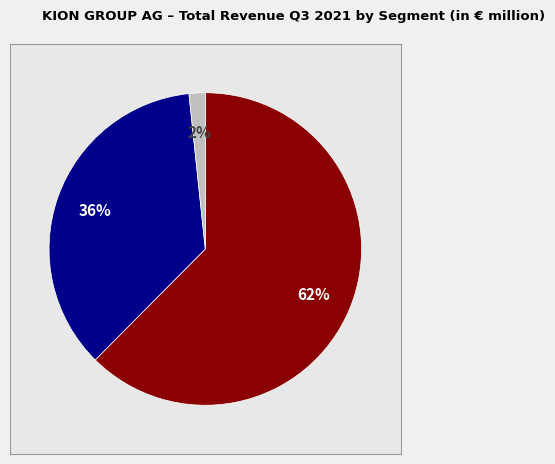

Does any single category account for the majority?

Yes